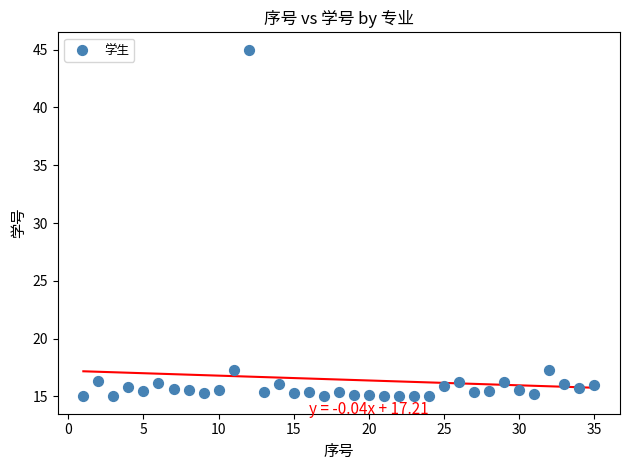

What is the range of Y values (max minus min)?

30.0